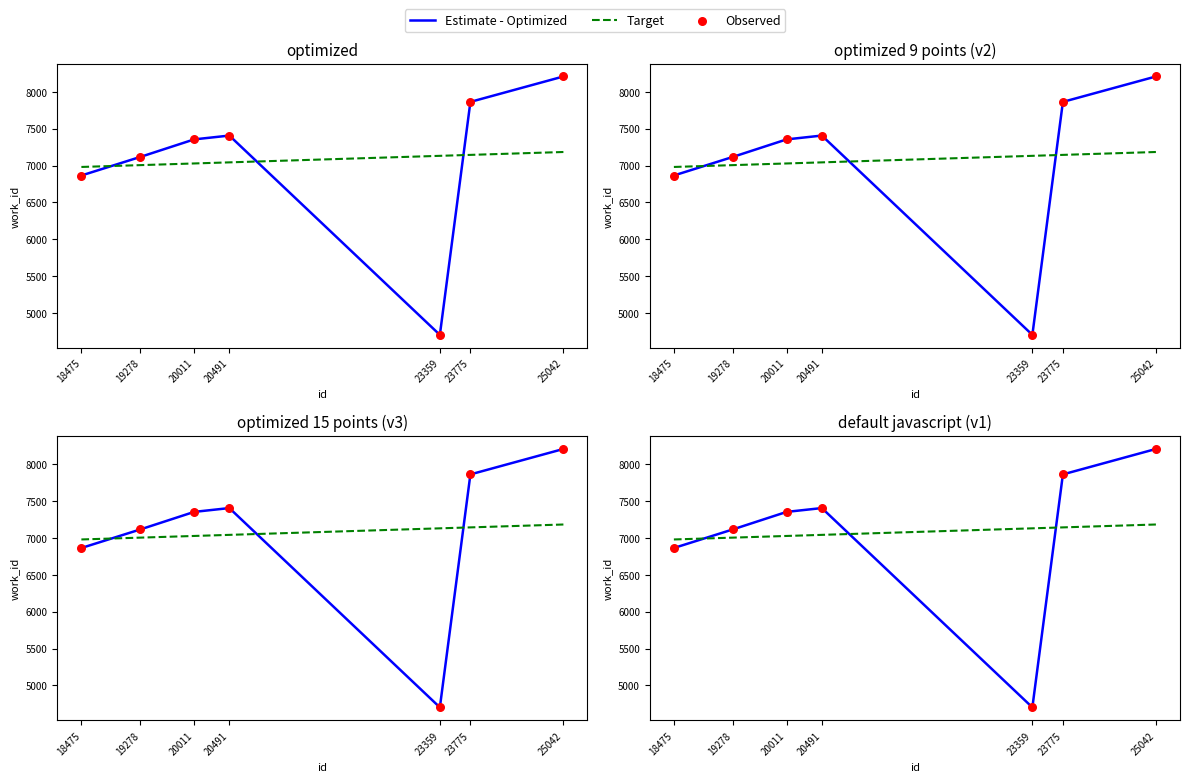

At which category is the sum across all series the highest?

25042